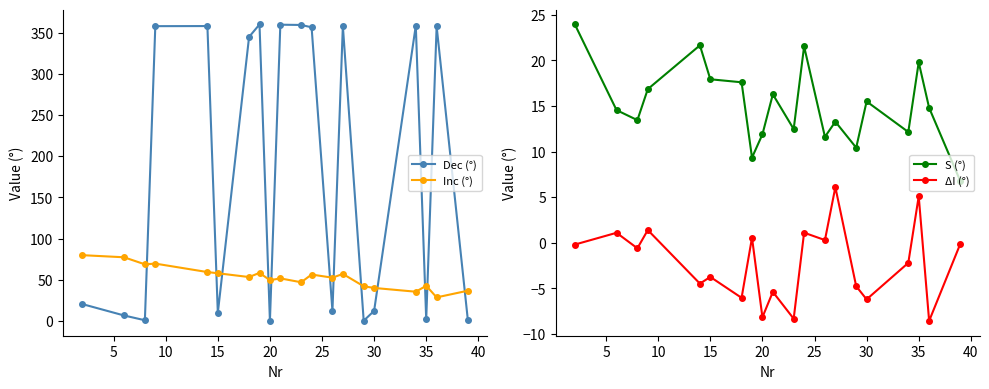

Which series has the widest spread of values?

Dec (°)